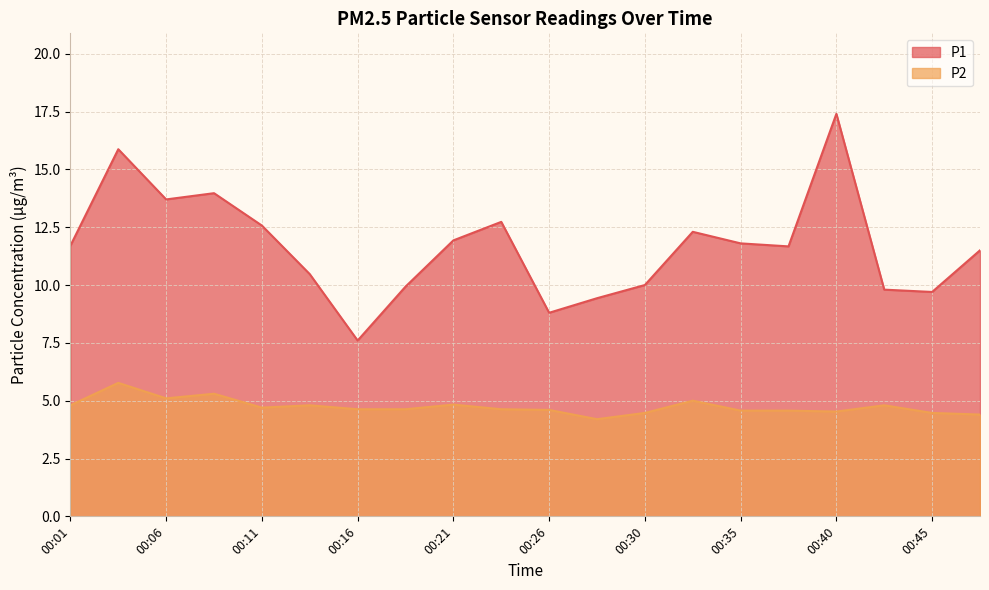

Reading left to right, transcribe all the data shown in this chart.

P1: 00:01=11.7	00:03=15.9	00:06=13.7	00:08=14.0	00:11=12.6	00:13=10.5	00:16=7.6	00:18=9.9	00:21=11.9	00:23=12.7	00:26=8.8	00:28=9.4	00:30=10.0	00:33=12.3	00:35=11.8	00:38=11.7	00:40=17.4	00:43=9.8	00:45=9.7	00:48=11.5
P2: 00:01=4.8	00:03=5.8	00:06=5.1	00:08=5.3	00:11=4.7	00:13=4.8	00:16=4.6	00:18=4.6	00:21=4.8	00:23=4.6	00:26=4.6	00:28=4.2	00:30=4.5	00:33=5.0	00:35=4.6	00:38=4.6	00:40=4.5	00:43=4.8	00:45=4.5	00:48=4.4